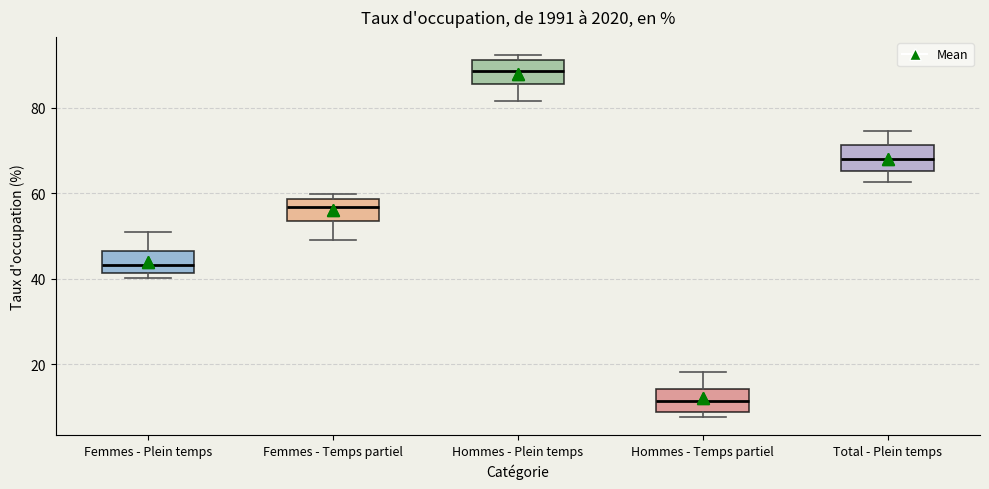

Reading left to right, transcribe this box plot: for each box, give where its median line is, the range the box spans, and where its two whiskers end, as read against the y-axis. The values are not printed on the chart, so give them approximately, as read against the axis.

Femmes - Plein temps: median 44, box 42 to 46, whiskers 40 to 50
Femmes - Temps partiel: median 56, box 54 to 58, whiskers 50 to 60
Hommes - Plein temps: median 88, box 86 to 92, whiskers 82 to 92 (just above the box's upper edge)
Hommes - Temps partiel: median 12, box 8 to 14, whiskers 8 (just below the box's lower edge) to 18
Total - Plein temps: median 68, box 66 to 72, whiskers 62 to 74